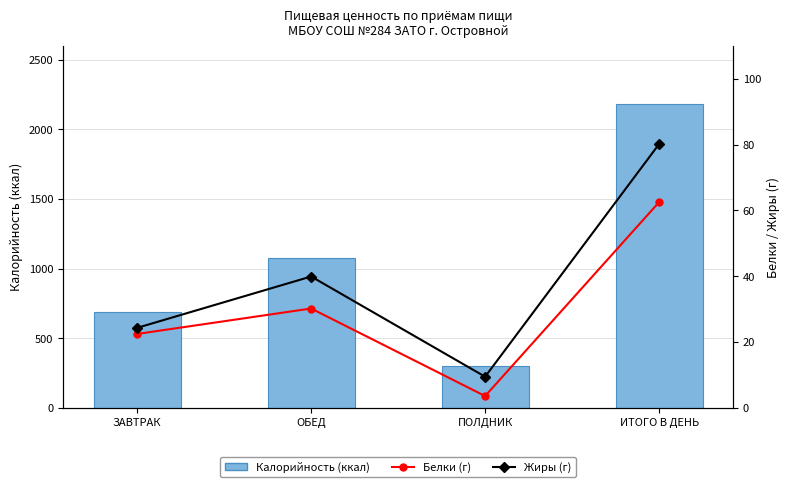

What is the label of the 3rd bar from the left?

ПОЛДНИК